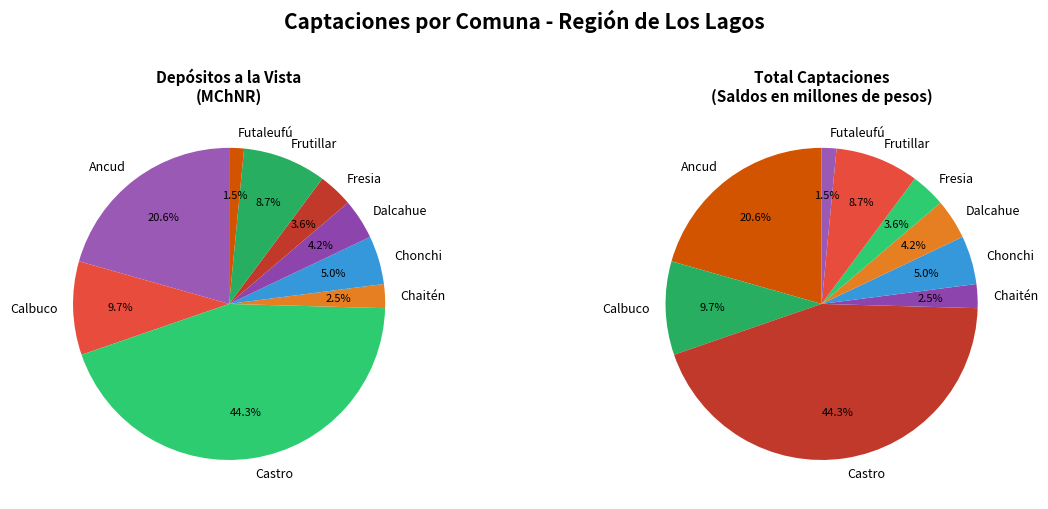

What percentage is the Chaitén slice, to the nearest percent?

2%